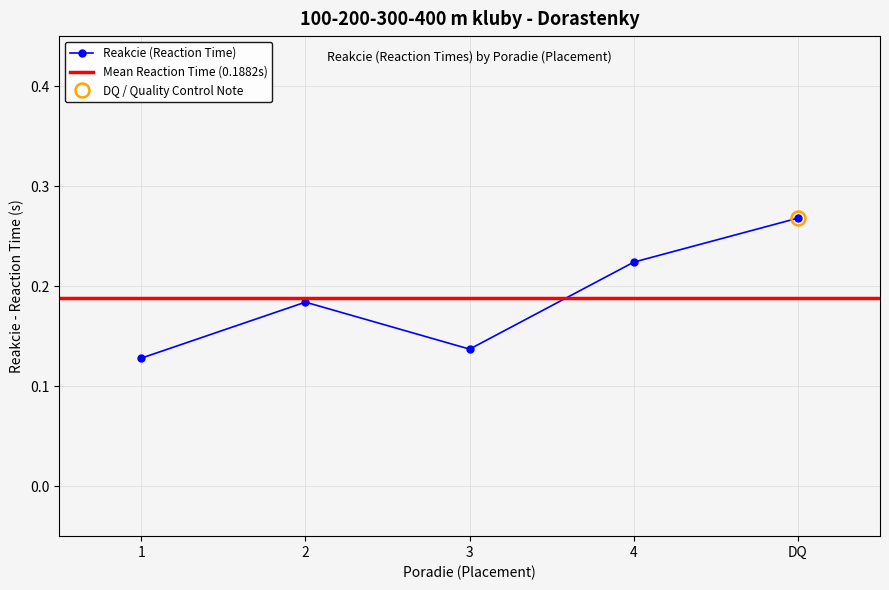

Which category has the highest value across all series?

DQ